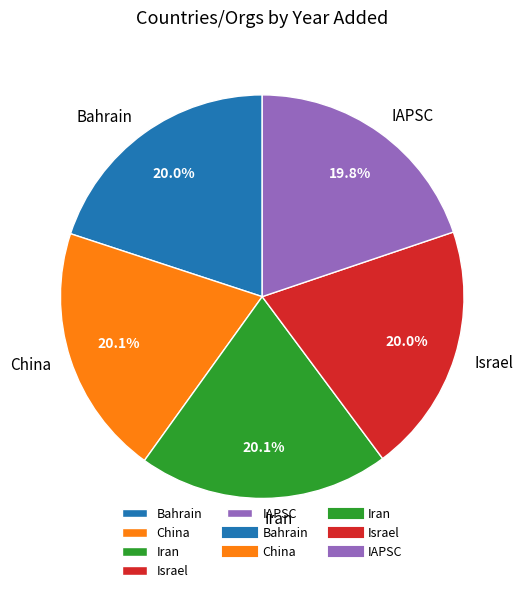

Is the sum of Iran and China greater than half?

No